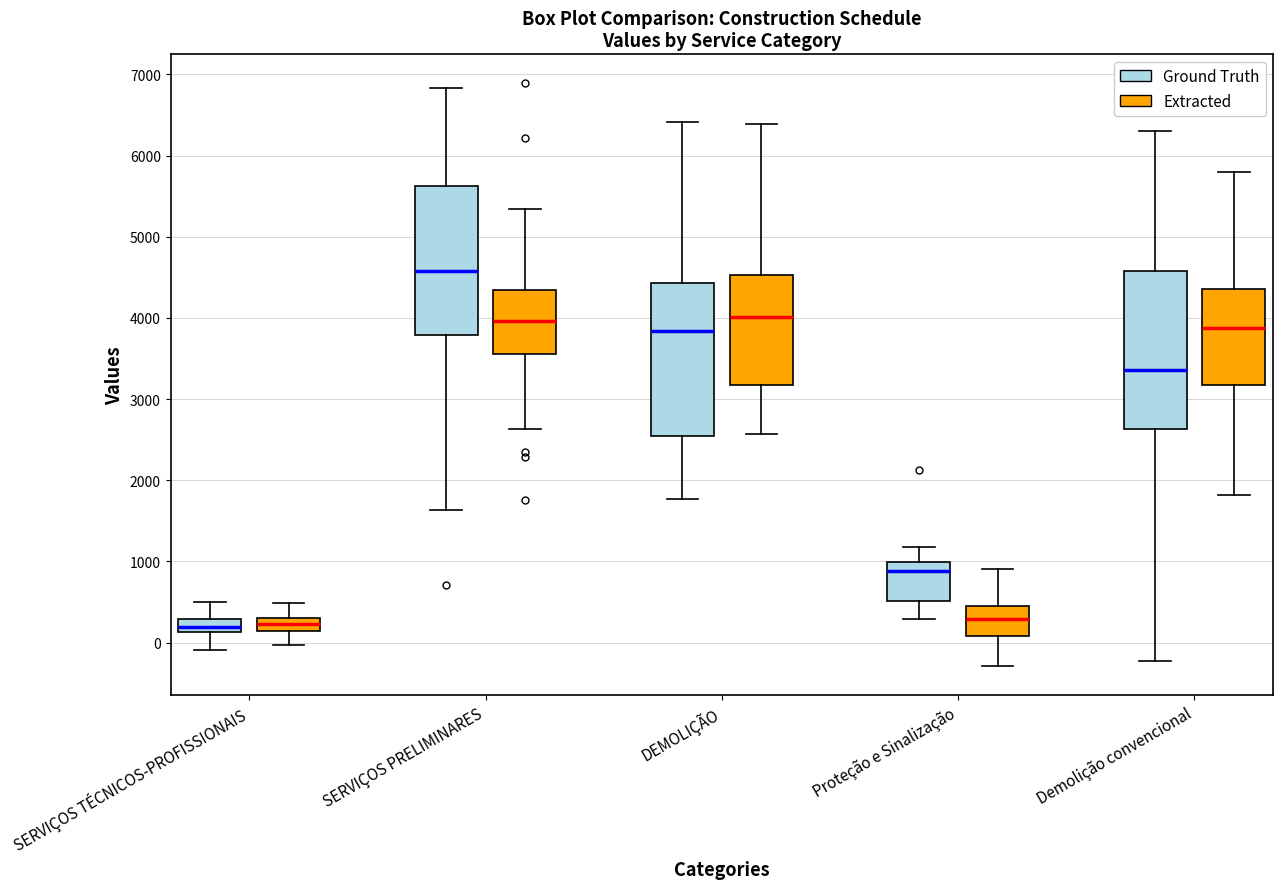

Where is the upper edge of the box for Proteção e Sinalização (Ground Truth) on the y-axis? The values are not printed on the chart, so give them approximately, as read against the axis.

1000